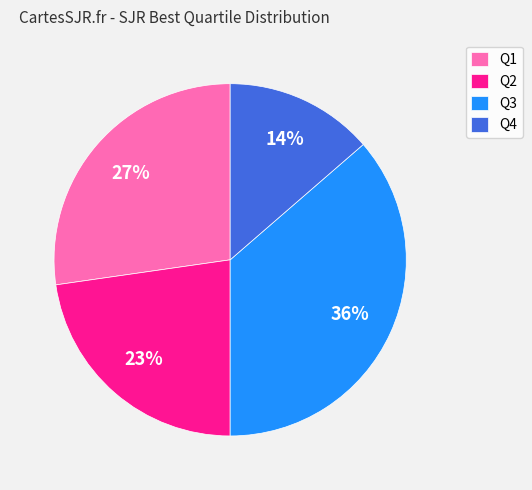

Does any single category account for the majority?

No